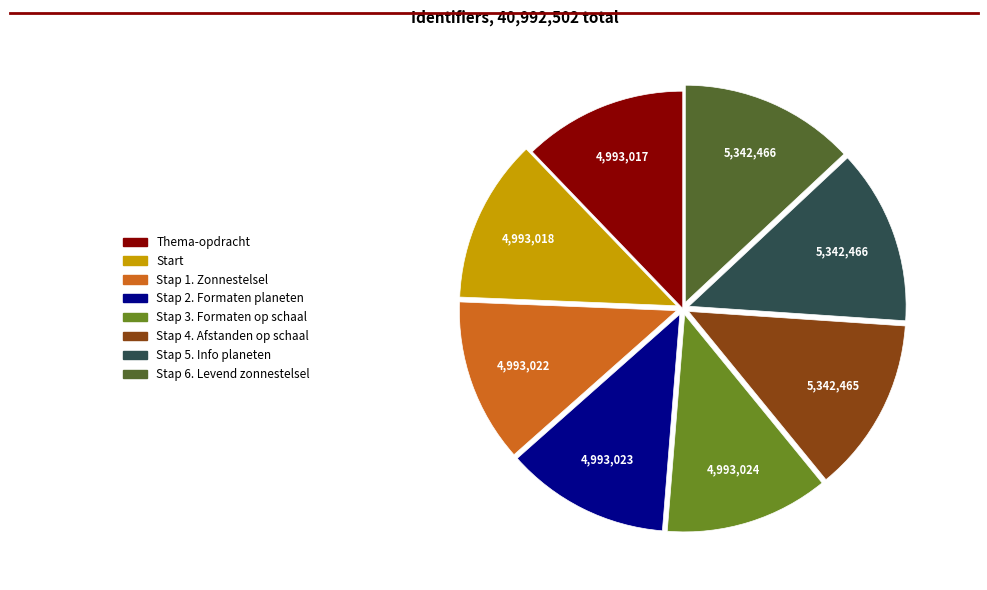

Does any single category account for the majority?

No